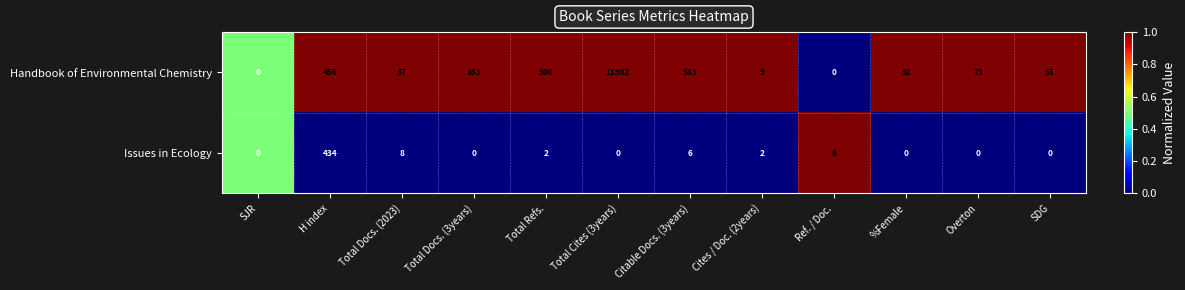

What is the maximum value shown in the chart?

11982